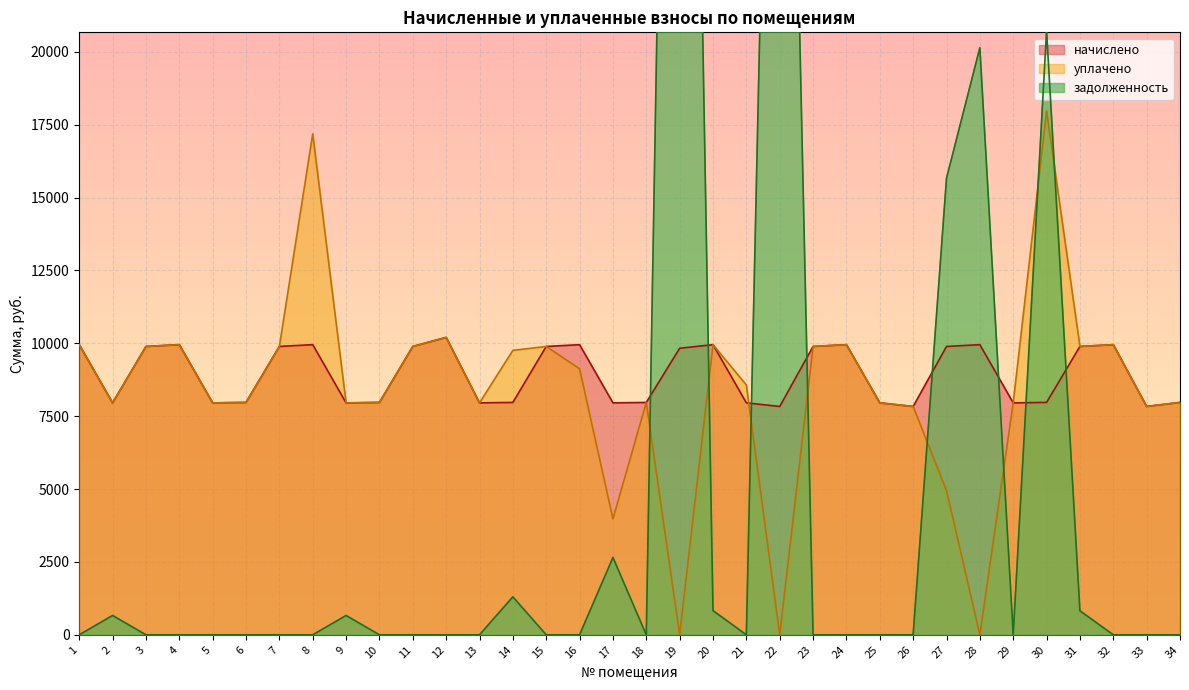

What is the value of the уплачено point at the 31st from the left?

9891.8